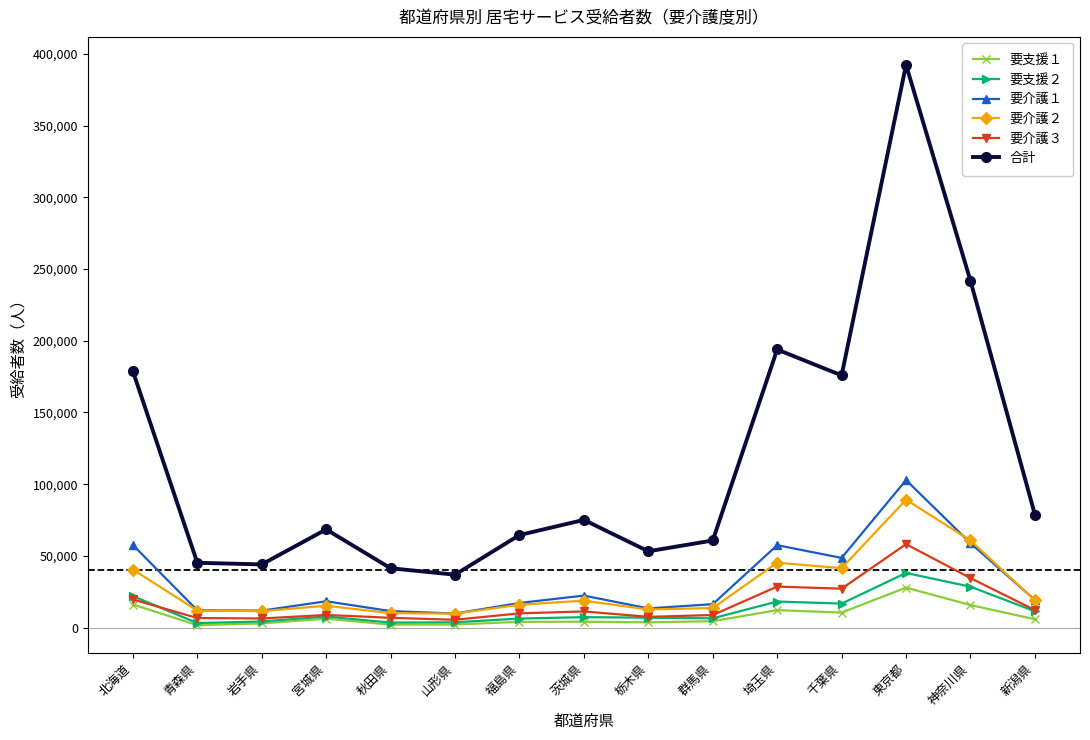

True or false: 要支援２ has more than 2 points higher than both neighbors.

True